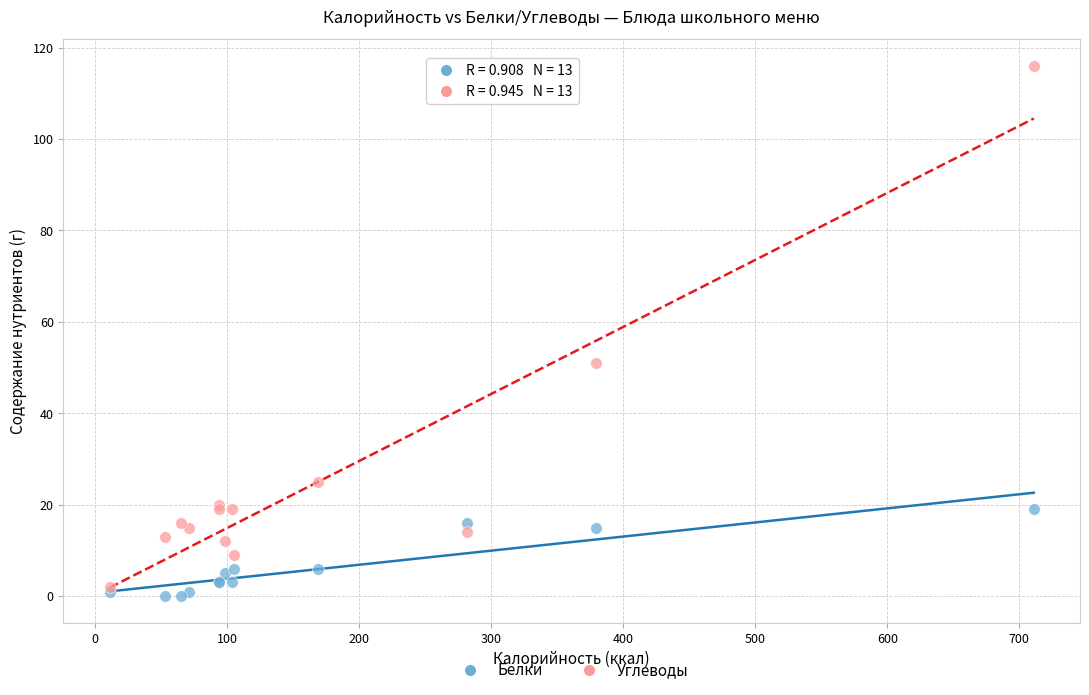

What are all the series names shown in the legend?

Белки, Углеводы